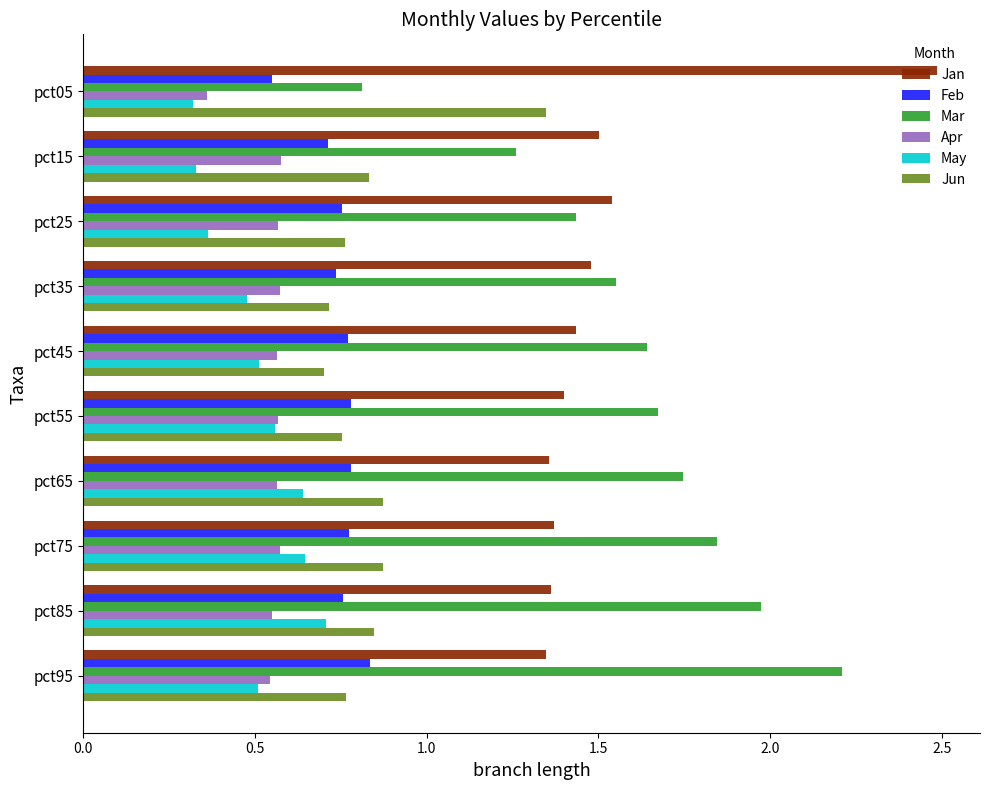

Rank the series by their maximum value, from highest to lowest.

Jan, Mar, Jun, Feb, May, Apr